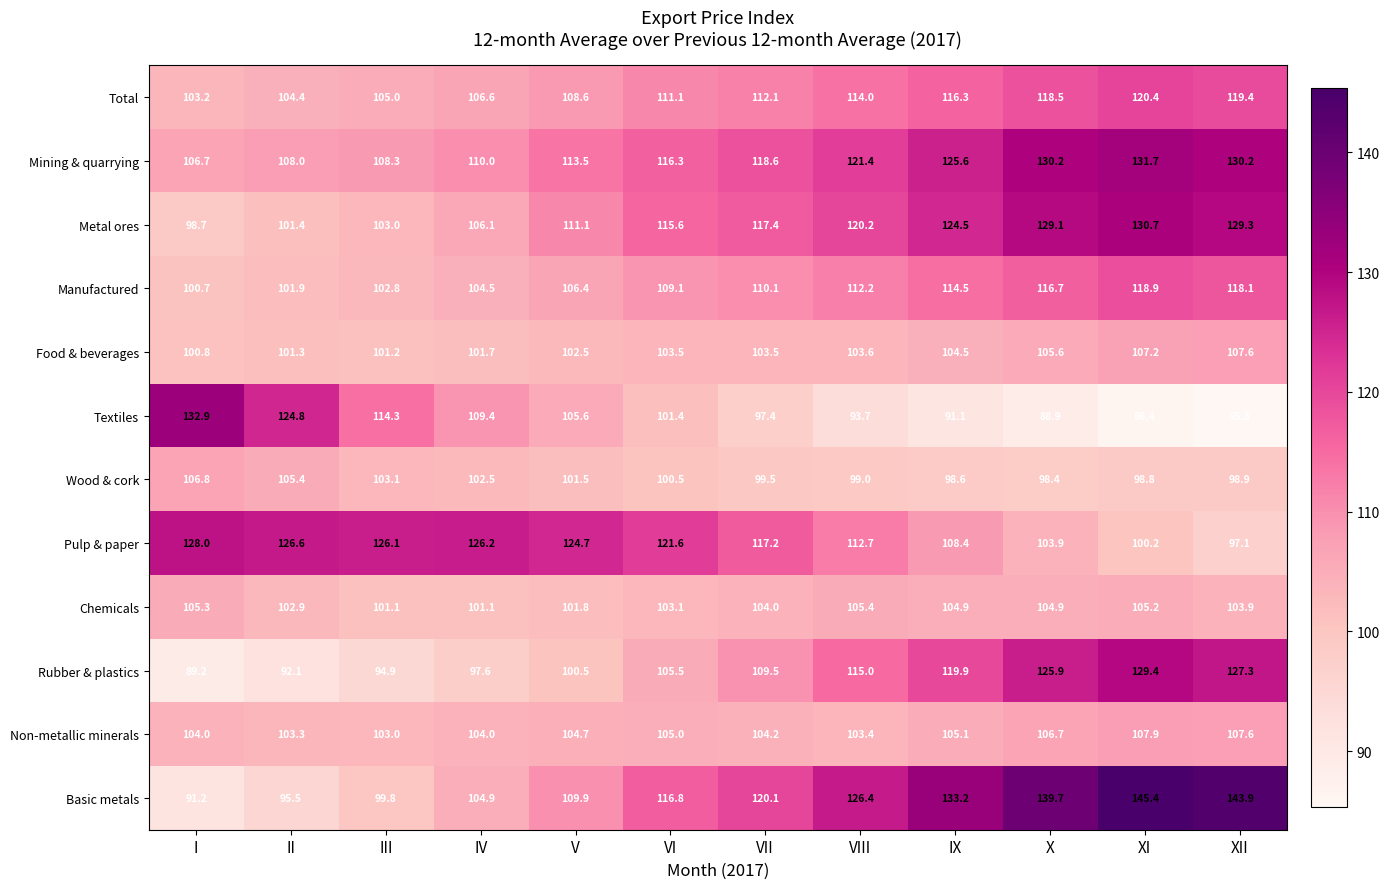

True or false: Mining & quarrying has a value of 72.0 at I.

False